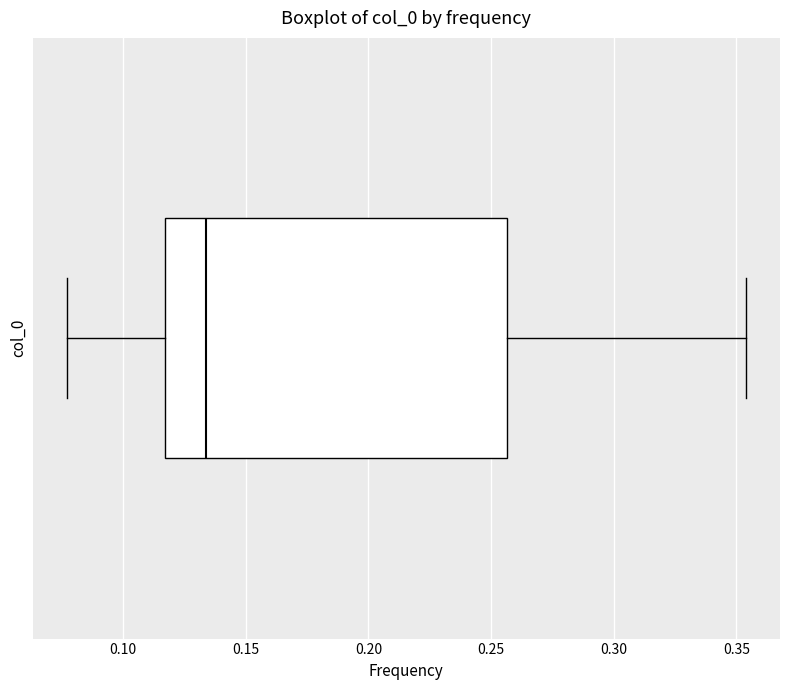

Where is the left edge of the box on the x-axis? The values are not printed on the chart, so give them approximately, as read against the axis.

0.115